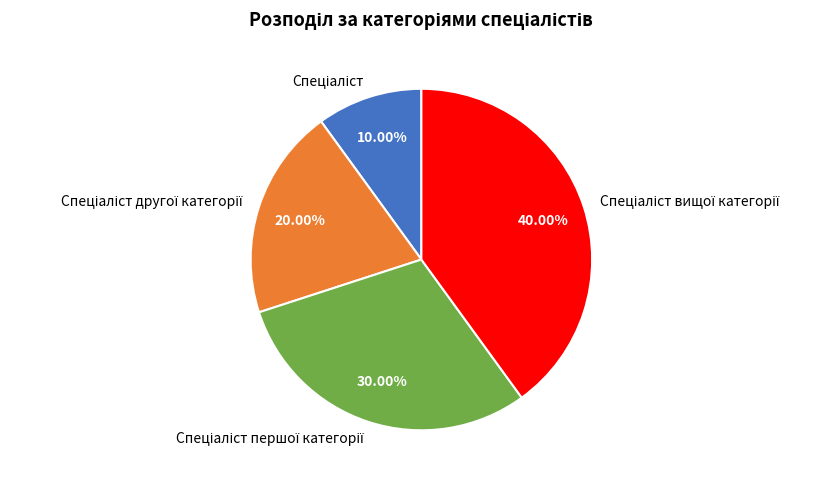

Is there a majority slice in this chart?

No